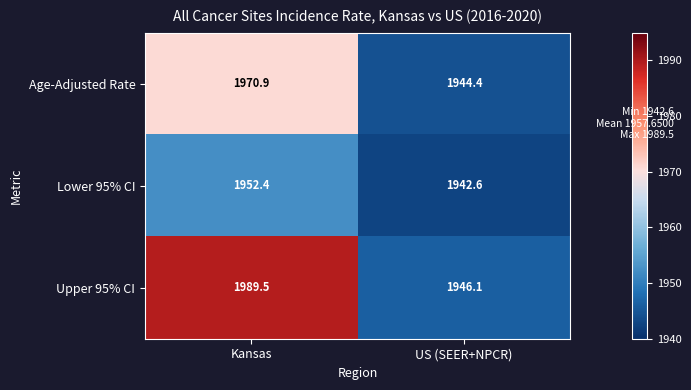

True or false: Age-Adjusted Rate has a value of 1275.4 at US (SEER+NPCR).

False